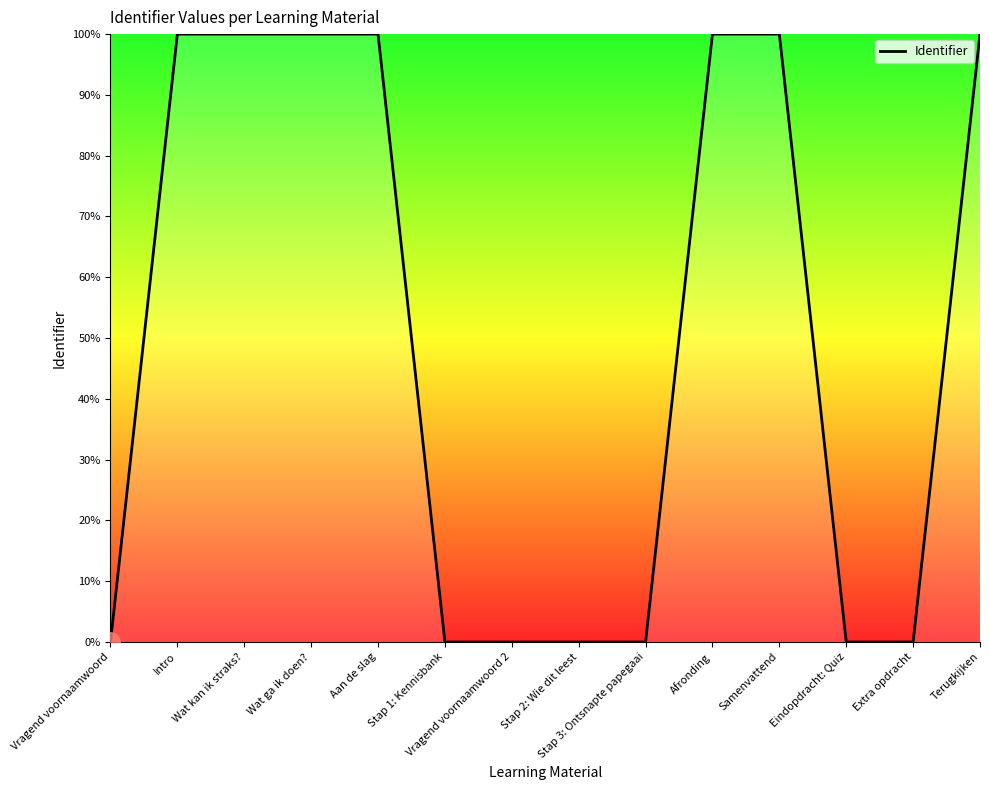

What is the sum of all values?

700.0